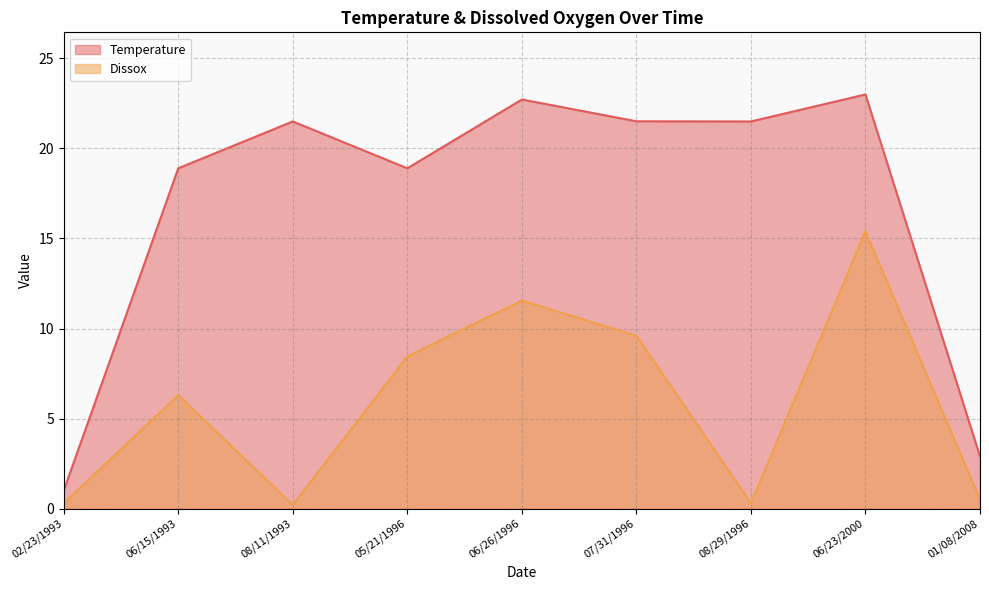

What is the difference between the maximum and minimum values in the Dissox series?

15.2